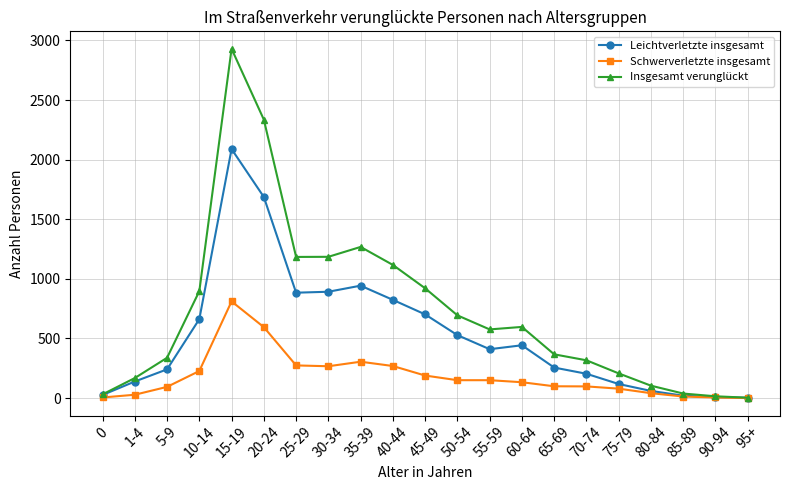

True or false: Schwerverletzte insgesamt has a value of 0 at 95+.

True